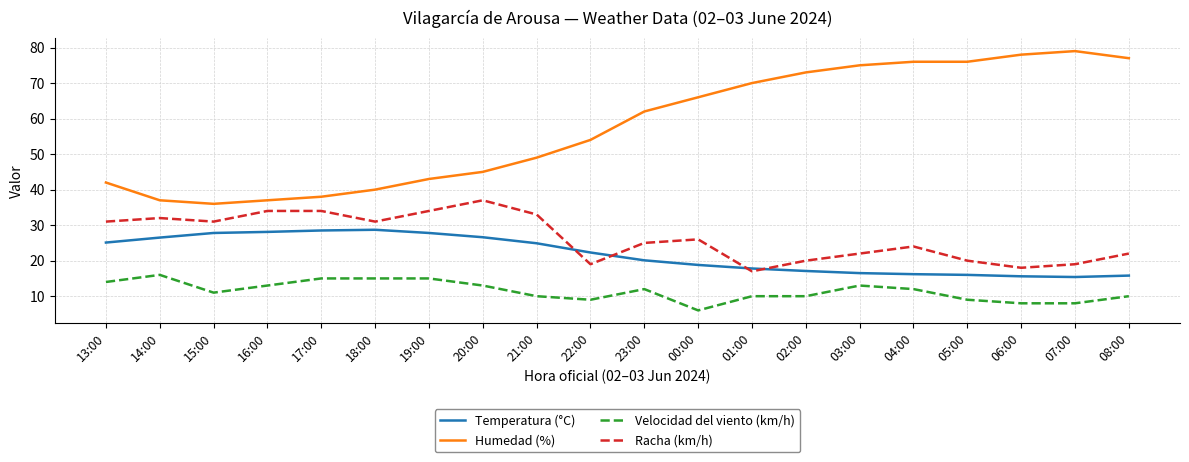

The value of Humedad (%) at 14:00 is 37.0. True or false?

True